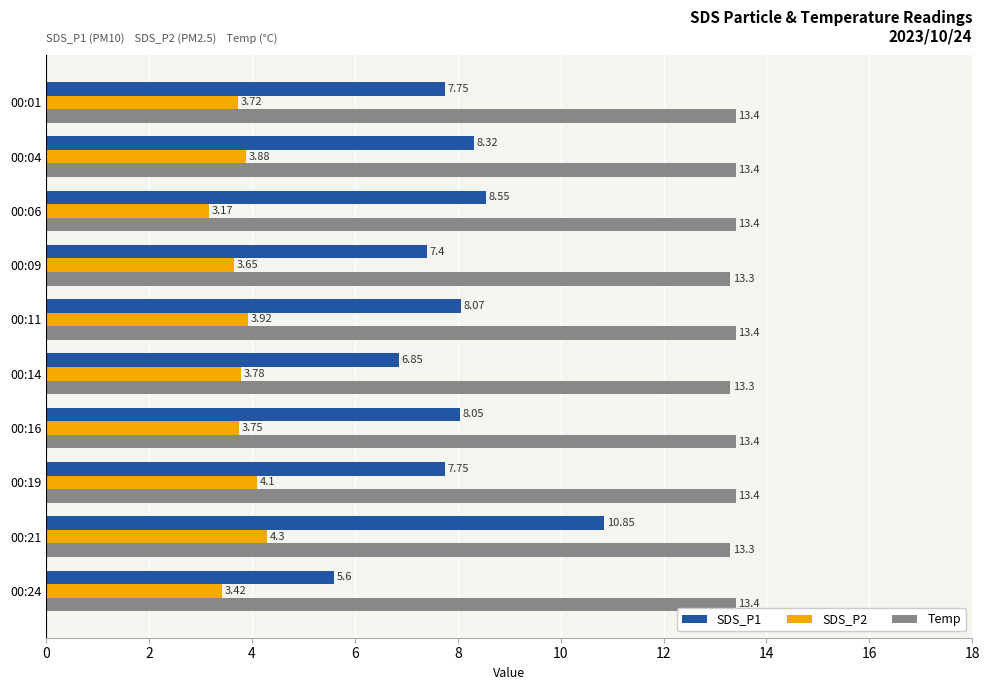

How many distinct data groups are displayed?

3